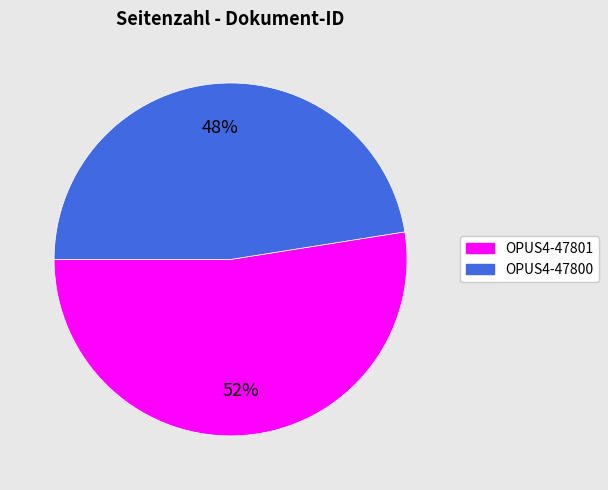

To the nearest percent, what is the combined percentage of OPUS4-47801 and OPUS4-47800?

100%